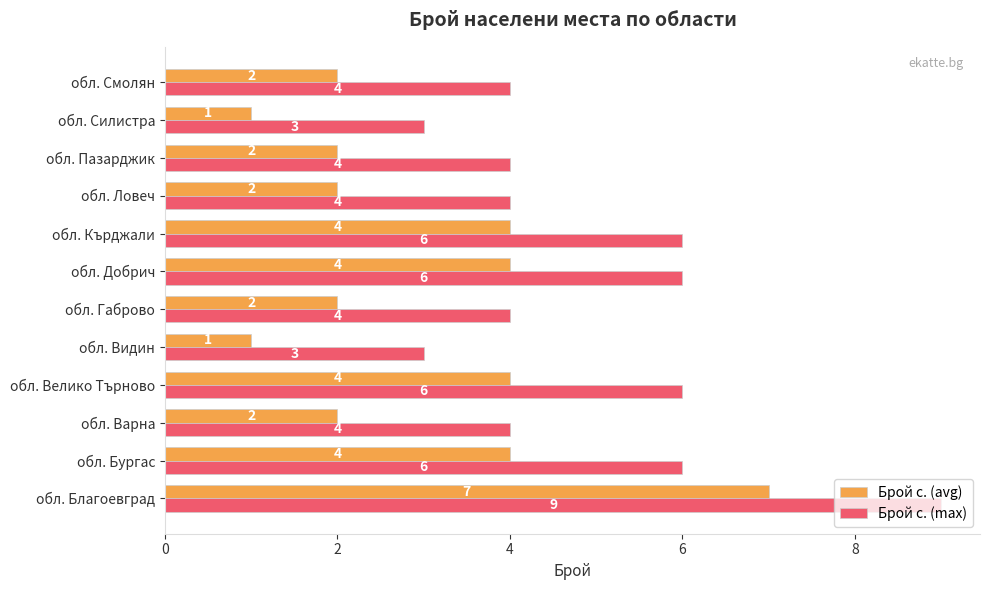

Is it true that Брой с. (avg) equals 1 at обл. Смолян?

False